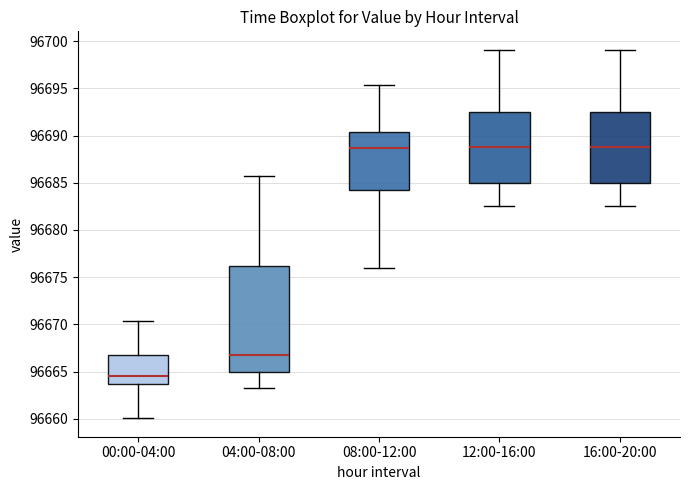

Reading left to right, transcribe this box plot: for each box, give where its median line is, the range the box spans, and where its two whiskers end, as read against the y-axis. The values are not printed on the chart, so give them approximately, as read against the axis.

00:00-04:00: median 96664.5, box 96663.5 to 96667.0, whiskers 96660.0 to 96670.5
04:00-08:00: median 96666.5, box 96665.0 to 96676.0, whiskers 96663.5 to 96685.5
08:00-12:00: median 96688.5, box 96684.5 to 96690.5, whiskers 96676.0 to 96695.5
12:00-16:00: median 96689.0, box 96685.0 to 96692.5, whiskers 96682.5 to 96699.0
16:00-20:00: median 96689.0, box 96685.0 to 96692.5, whiskers 96682.5 to 96699.0